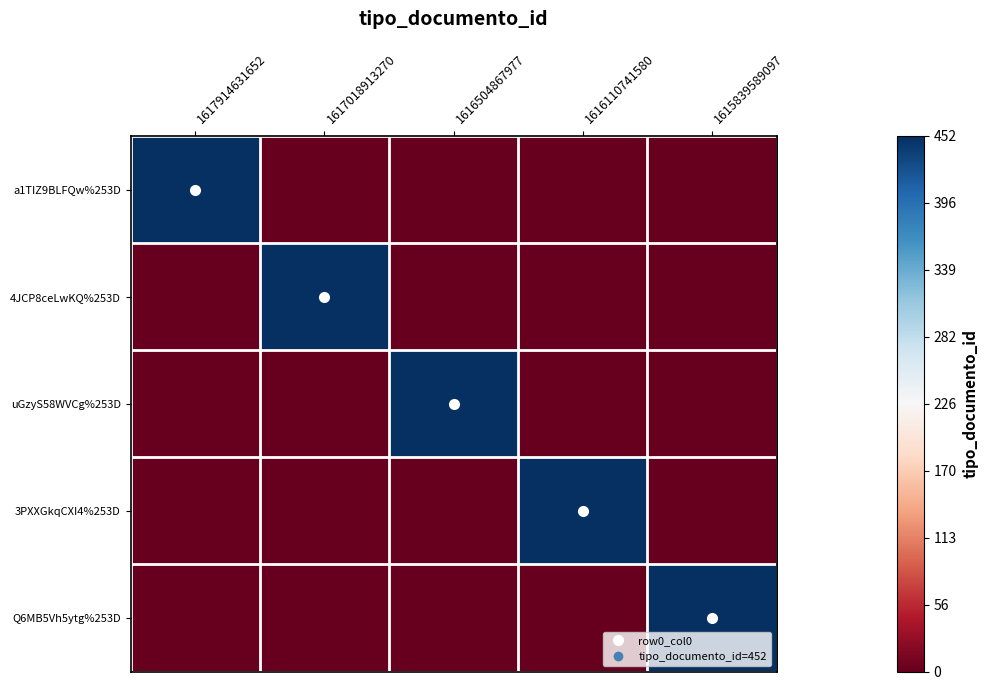

How many data points does each series have?

5